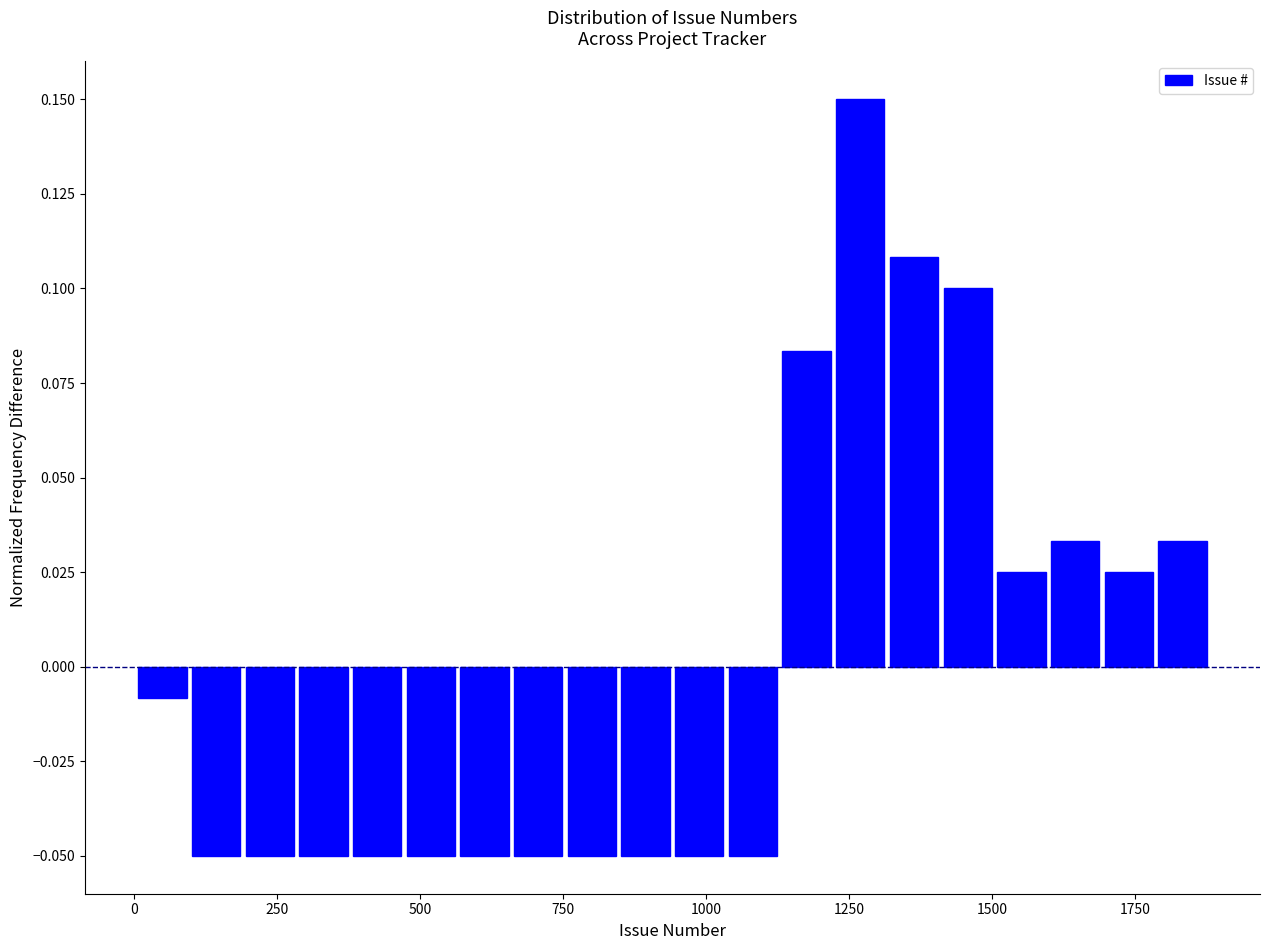

Around what value on the x-axis is the tallest bar? Give the approximate position of its centre, as read against the axis.

1250